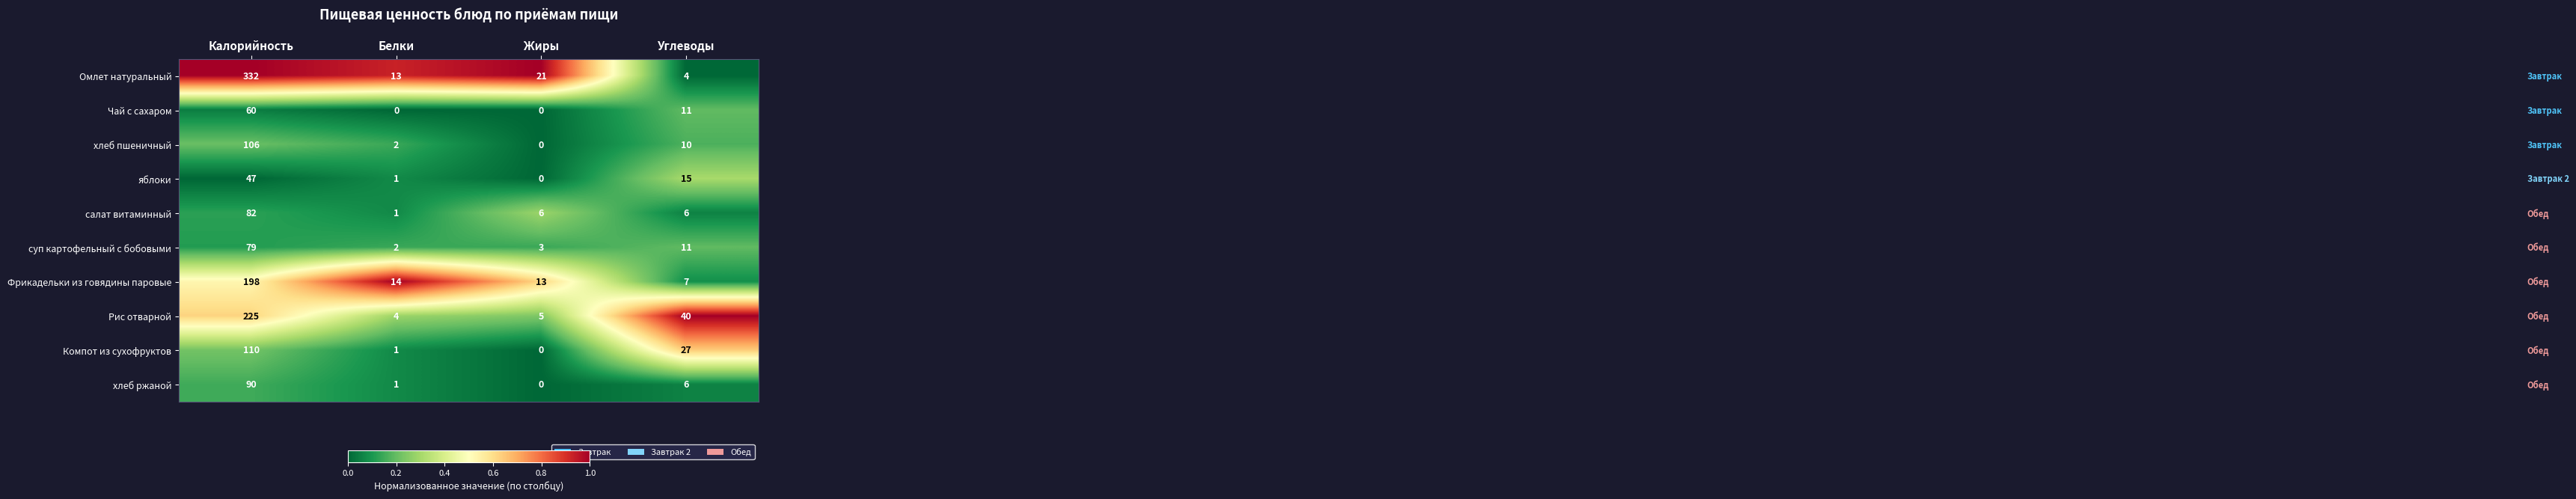

True or false: Рис отварной has a value of 4 at Белки.

True